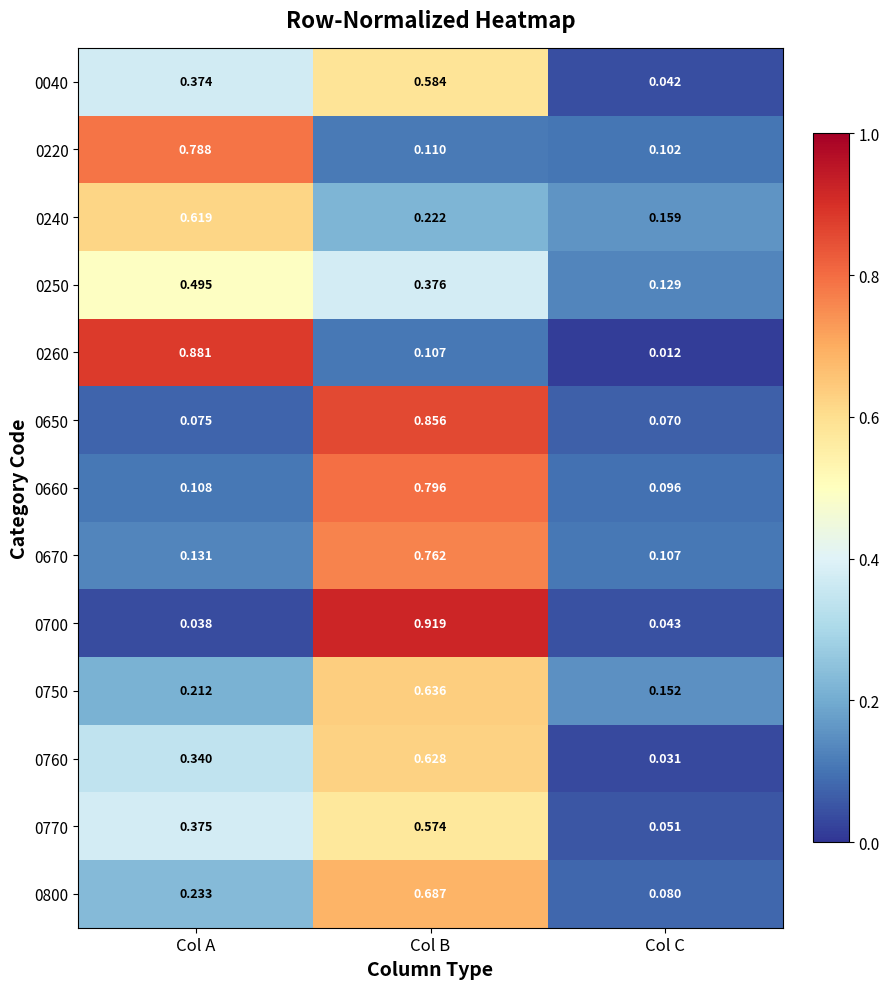

At which category does the chart reach its minimum across all series?

Col C